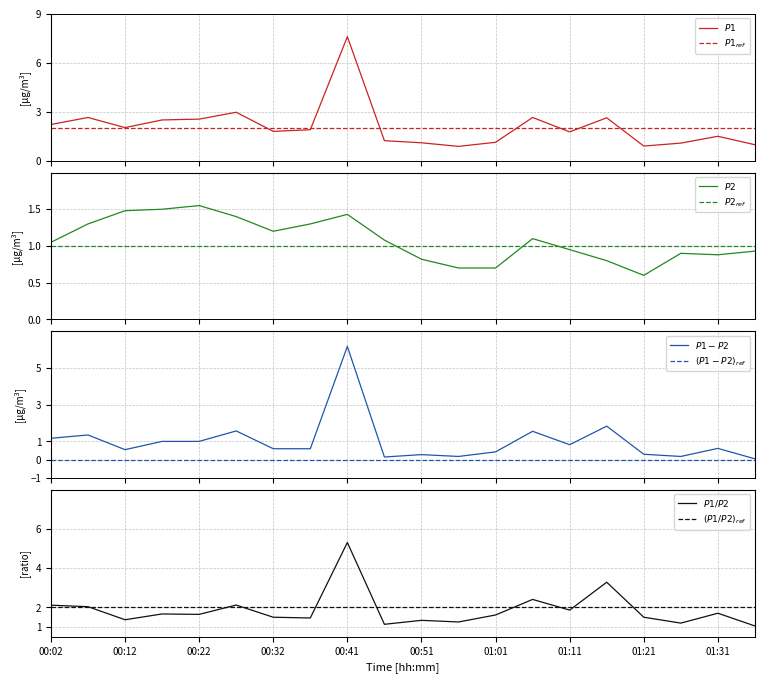

True or false: P2 and P1 cross at least once.

False